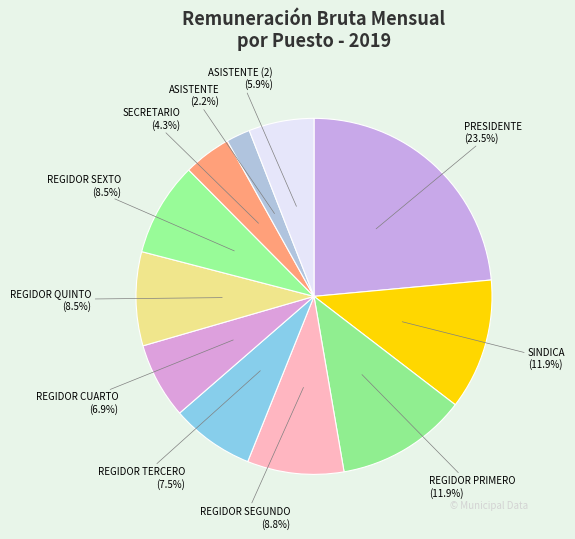

The REGIDOR PRIMERO slice represents 12% of the pie. True or false?

True